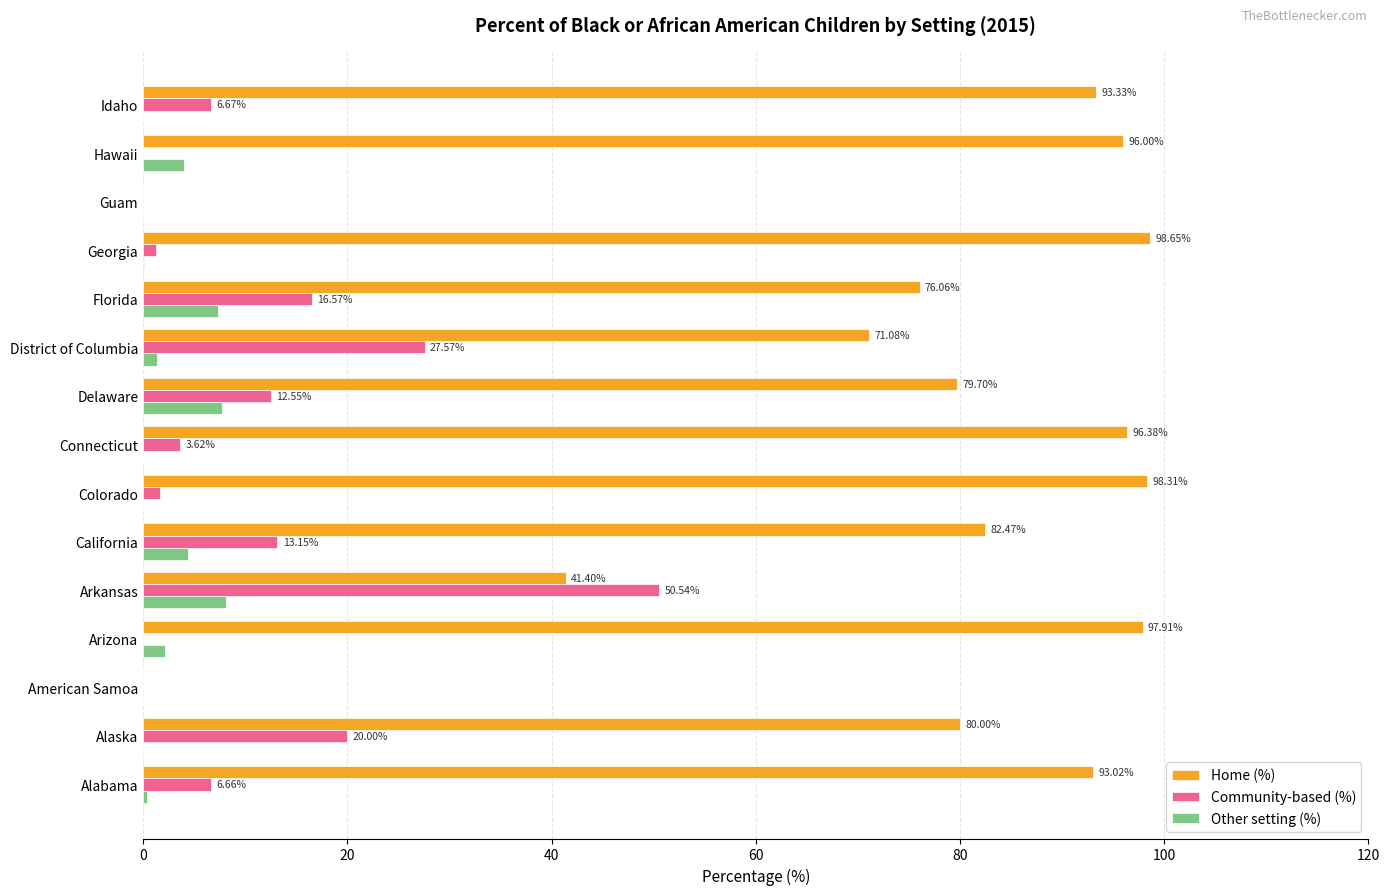

What is the sum of all Home (%) values?

1104.3